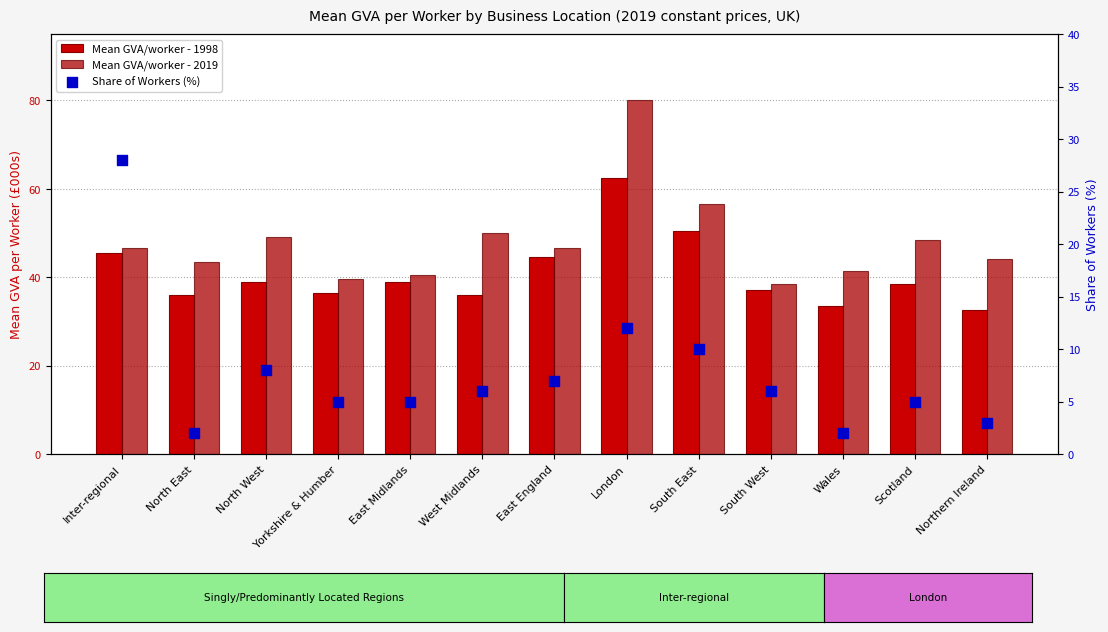

Which series has the widest spread of Y values?

Mean GVA/worker - 2019